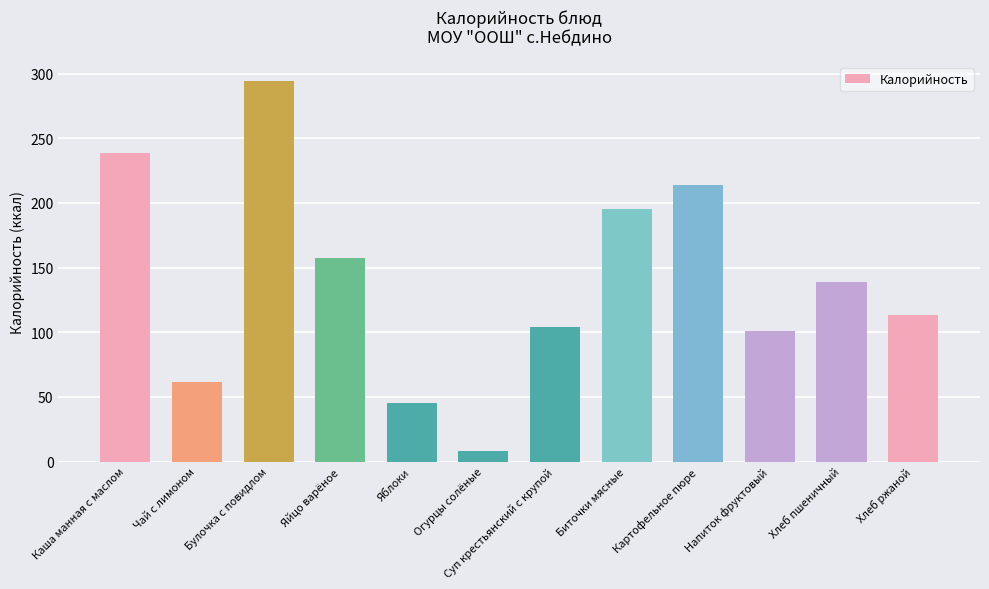

What is the label of the 2nd bar from the left?

Чай с лимоном